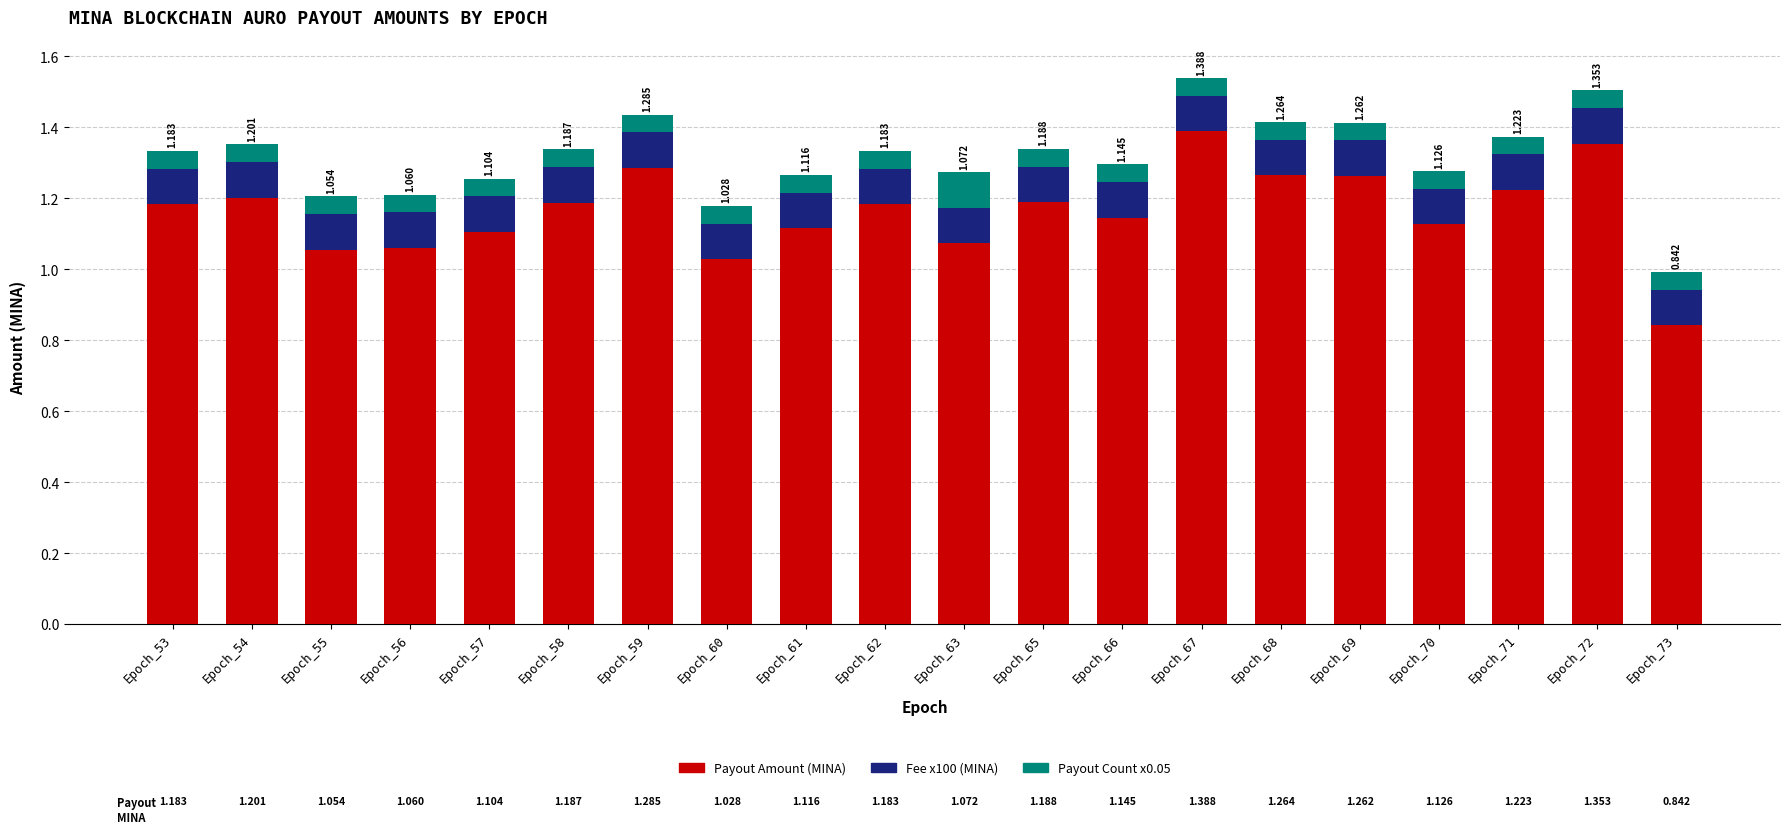

What is the total value across all series at Epoch_70?

1.3